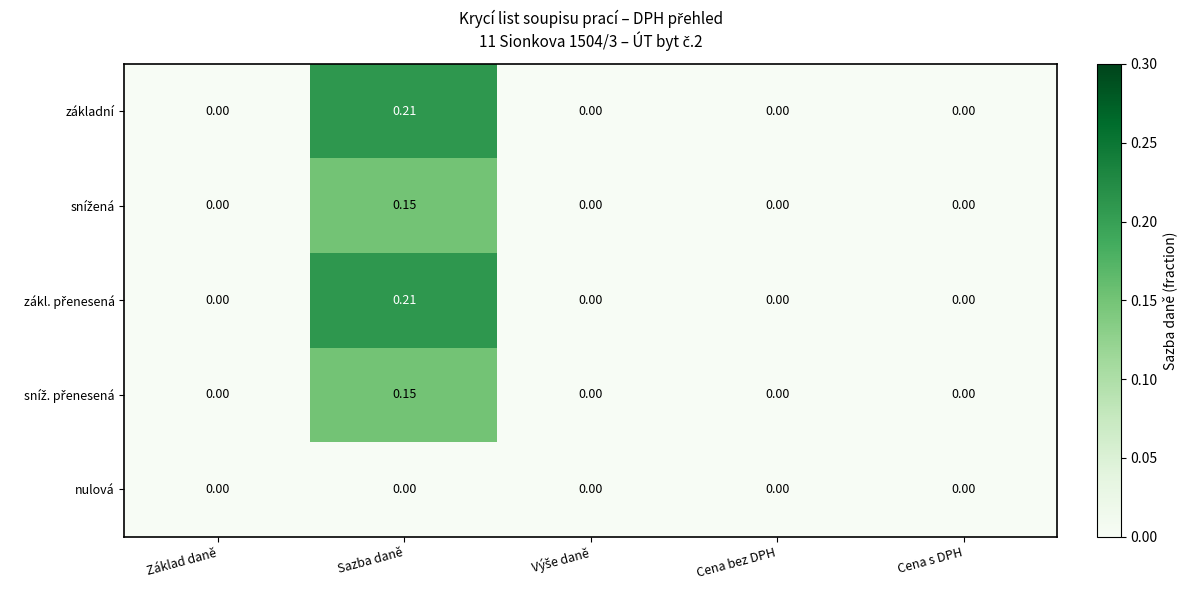

Which label corresponds to the largest value in the chart?

Sazba daně